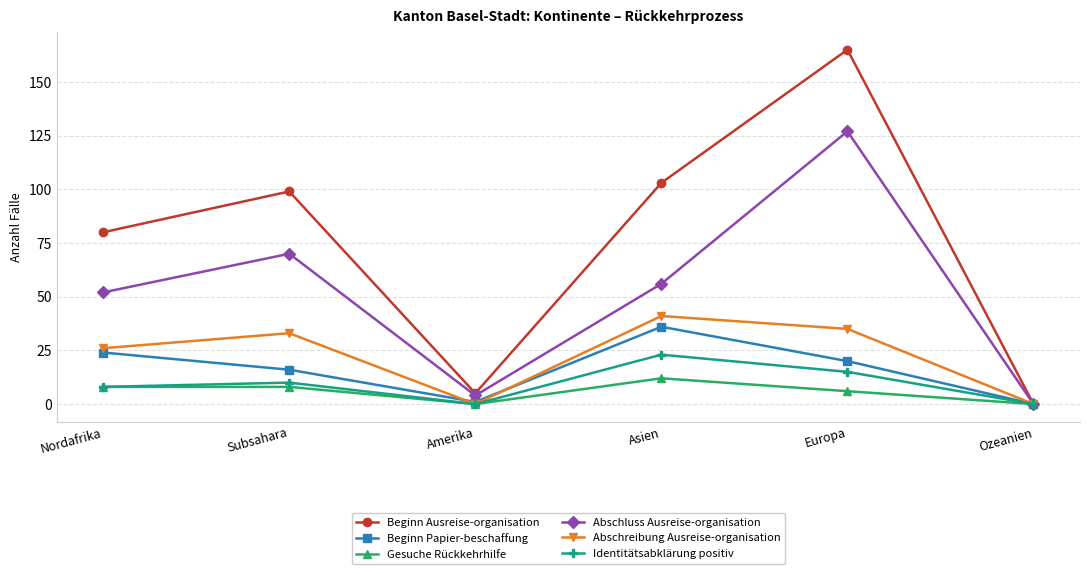

What is the label of the 2nd point from the right?

Europa